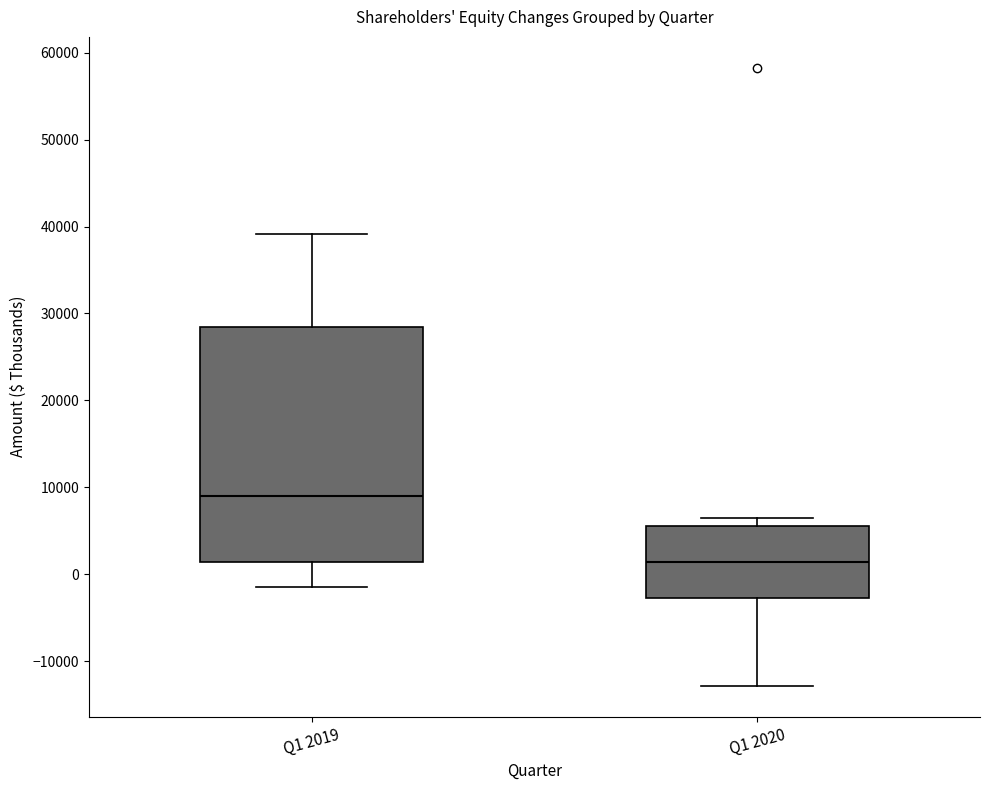

Reading left to right, read every box against the y-axis: the position of its median line, the range the box covers, and the ends of its whiskers. The values are not printed on the chart, so give them approximately, as read against the axis.

Q1 2019: median 9000, box 1000 to 28000, whiskers -1000 to 39000
Q1 2020: median 1000, box -3000 to 5000, whiskers -13000 to 6000